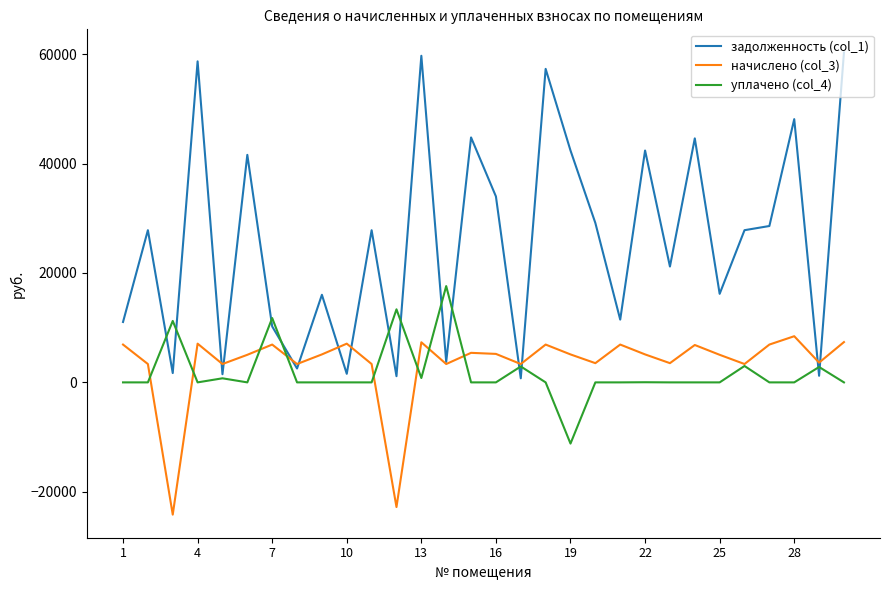

Which series has the largest range (max minus min)?

задолженность (col_1)